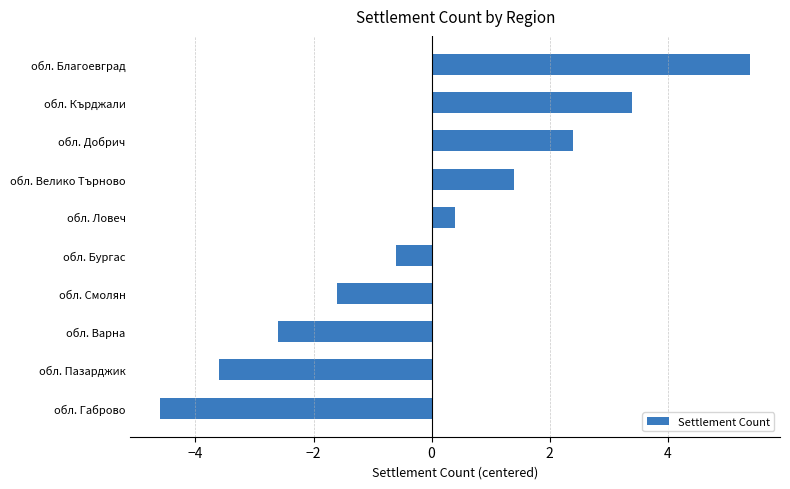

Rank the categories by value from highest to lowest.

обл. Благоевград, обл. Кърджали, обл. Добрич, обл. Велико Търново, обл. Ловеч, обл. Бургас, обл. Смолян, обл. Варна, обл. Пазарджик, обл. Габрово